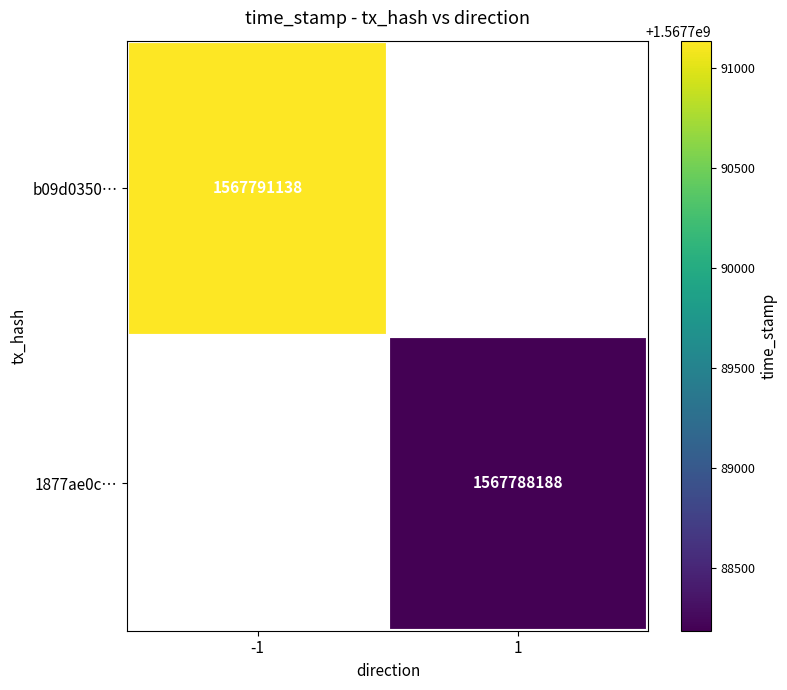

Is the value of b09d0350… at -1 greater than the value of 1877ae0c… at 1?

Yes